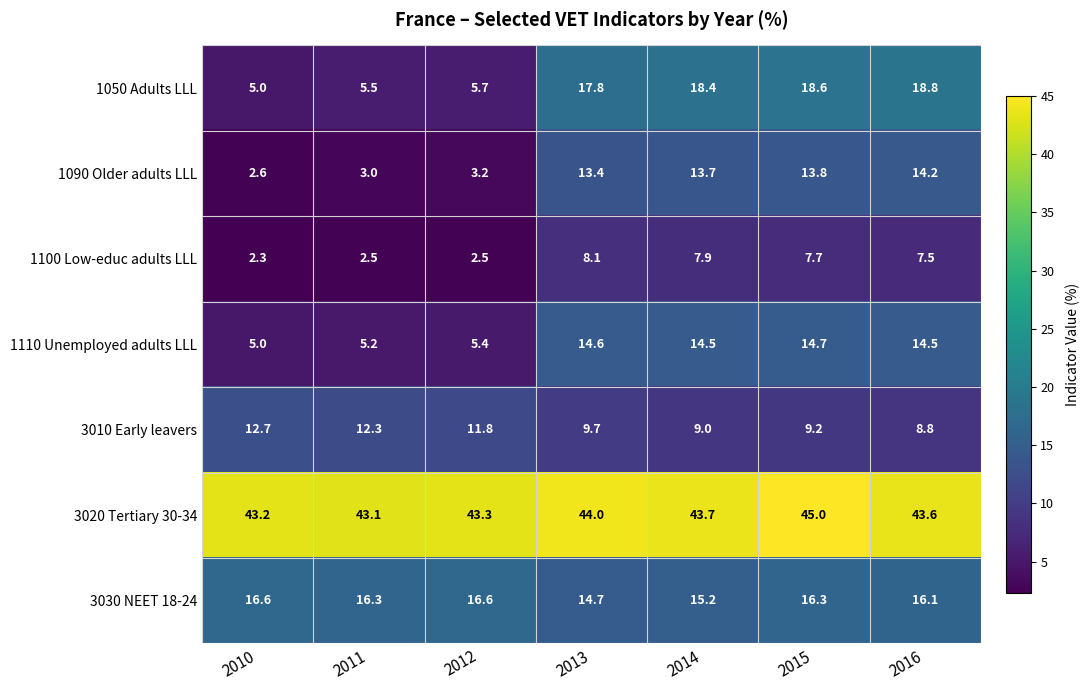

What is the difference between the 3020 Tertiary 30-34 values at 2013 and 2011?

0.9